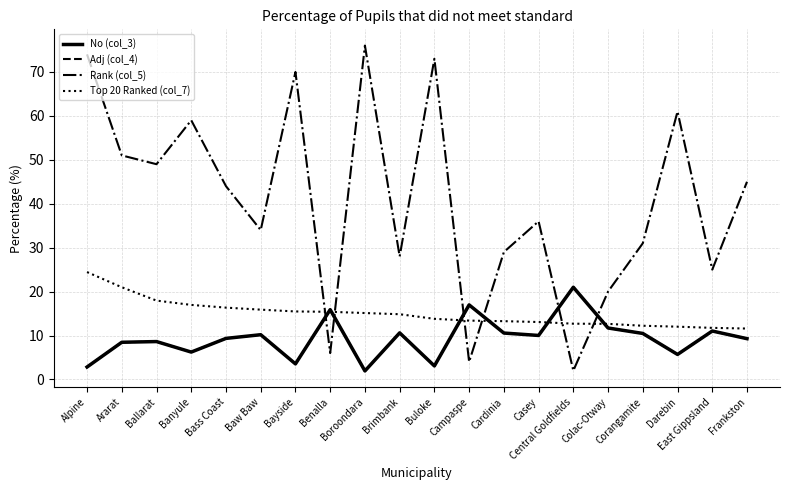

After their last crossing, which series has the higher values: Rank (col_5) or Adj (col_4)?

Rank (col_5)